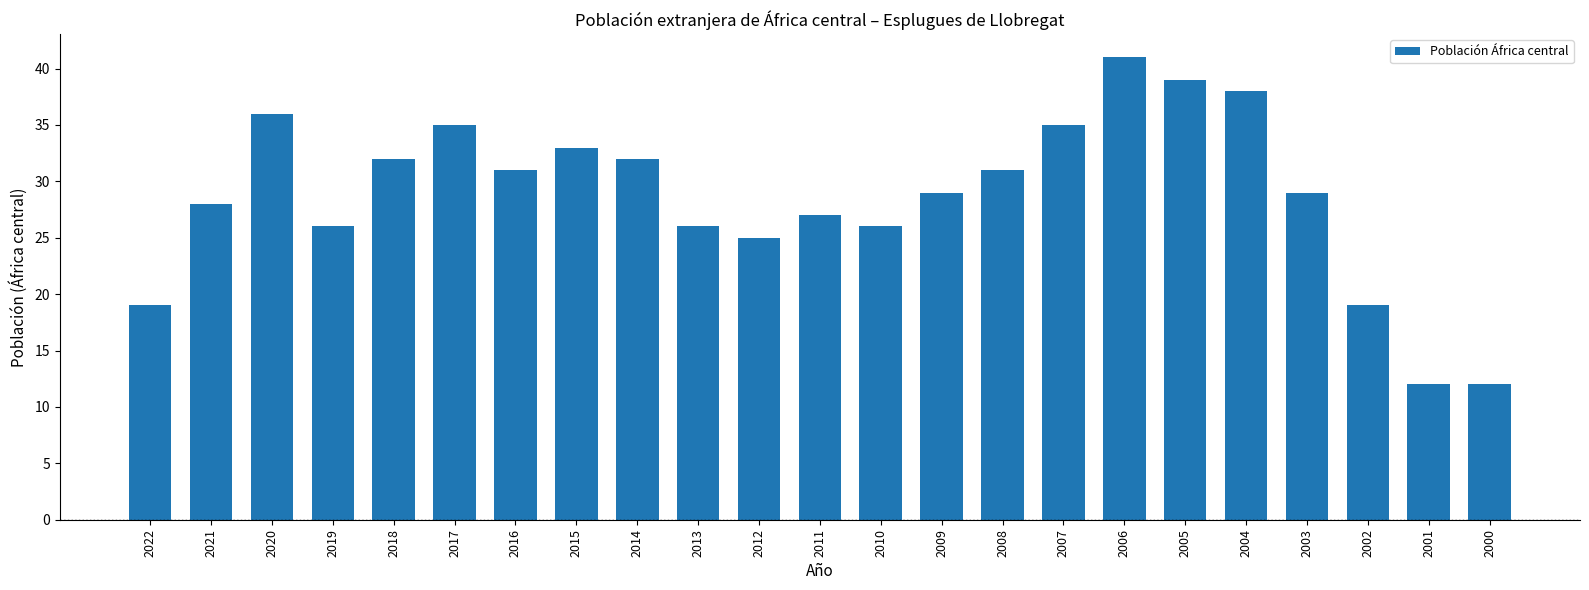

Reading left to right, extract all data points from this chart.

19	28	36	26	32	35	31	33	32	26	25	27	26	29	31	35	41	39	38	29	19	12	12